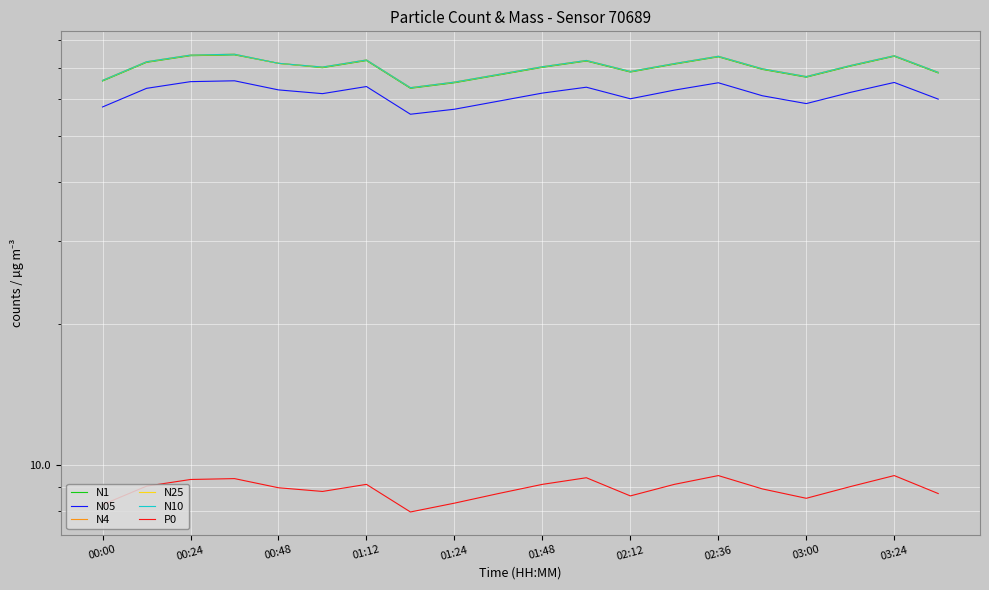

How many interior local valleys does the N10 series have?

4